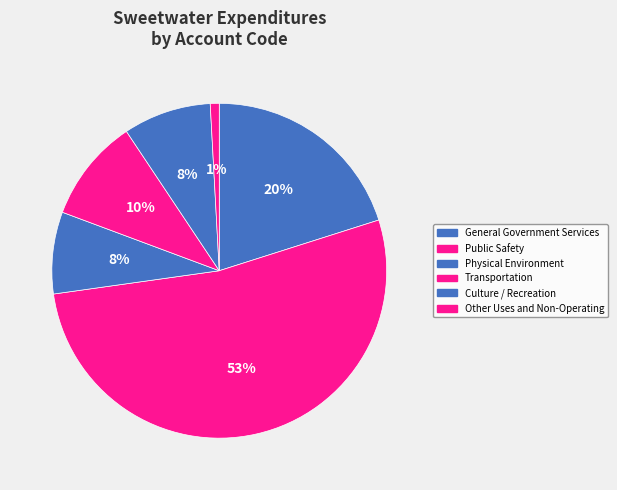

Count the number of slices in the pie.

6